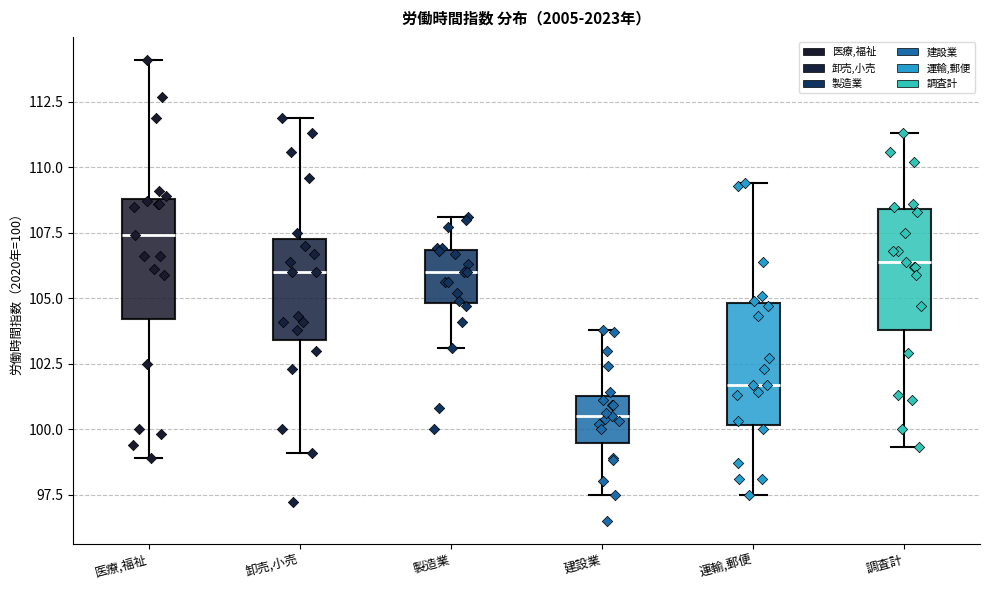

Which box's median line is the lowest?

建設業